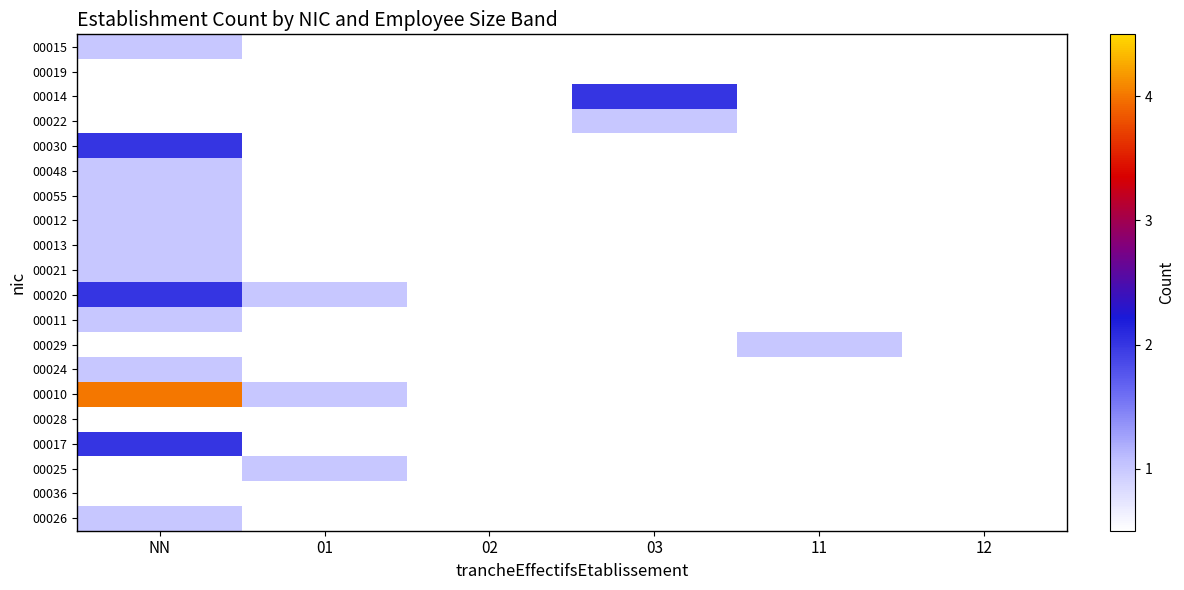

Which label corresponds to the largest value in the chart?

NN